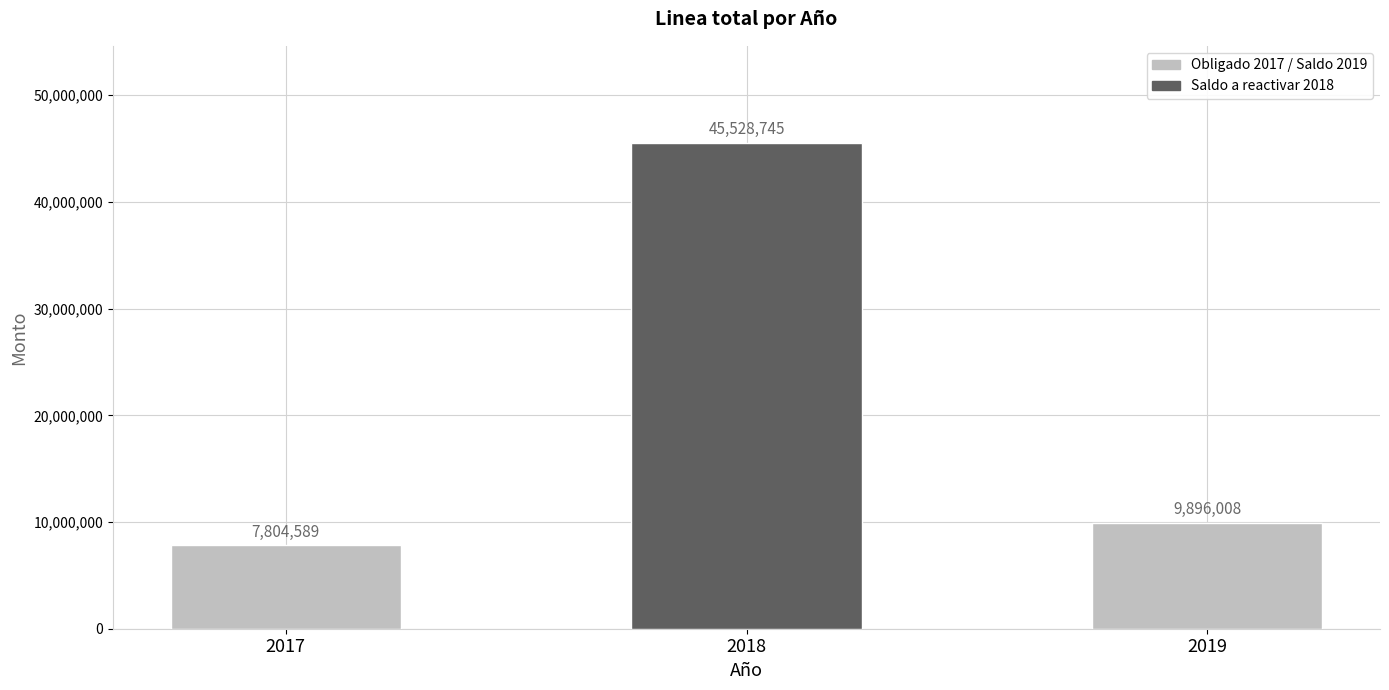

What is the value of the 3rd bar from the left?

9896008